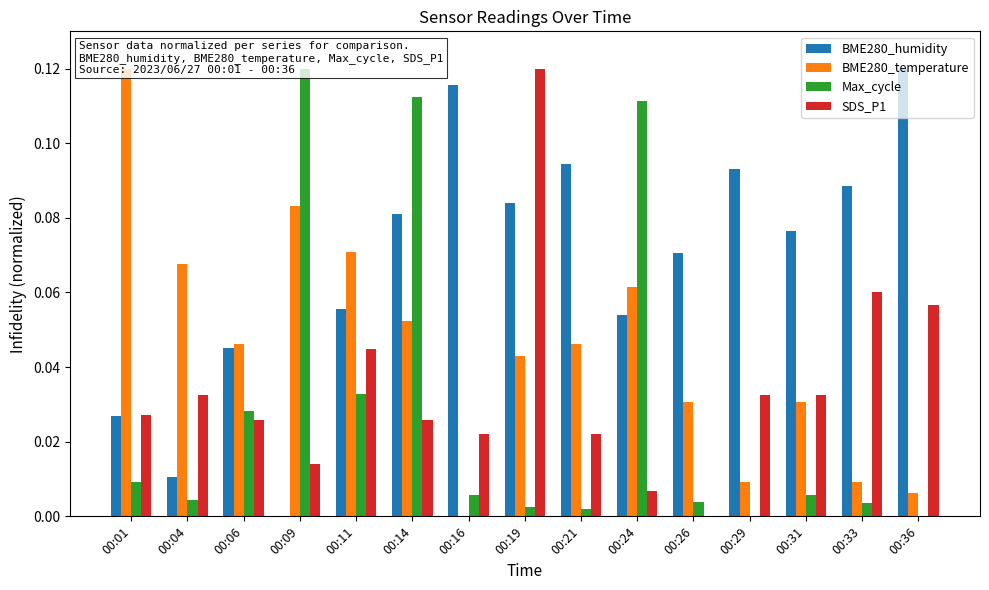

The value of BME280_temperature at 00:26 is 0.1. True or false?

False